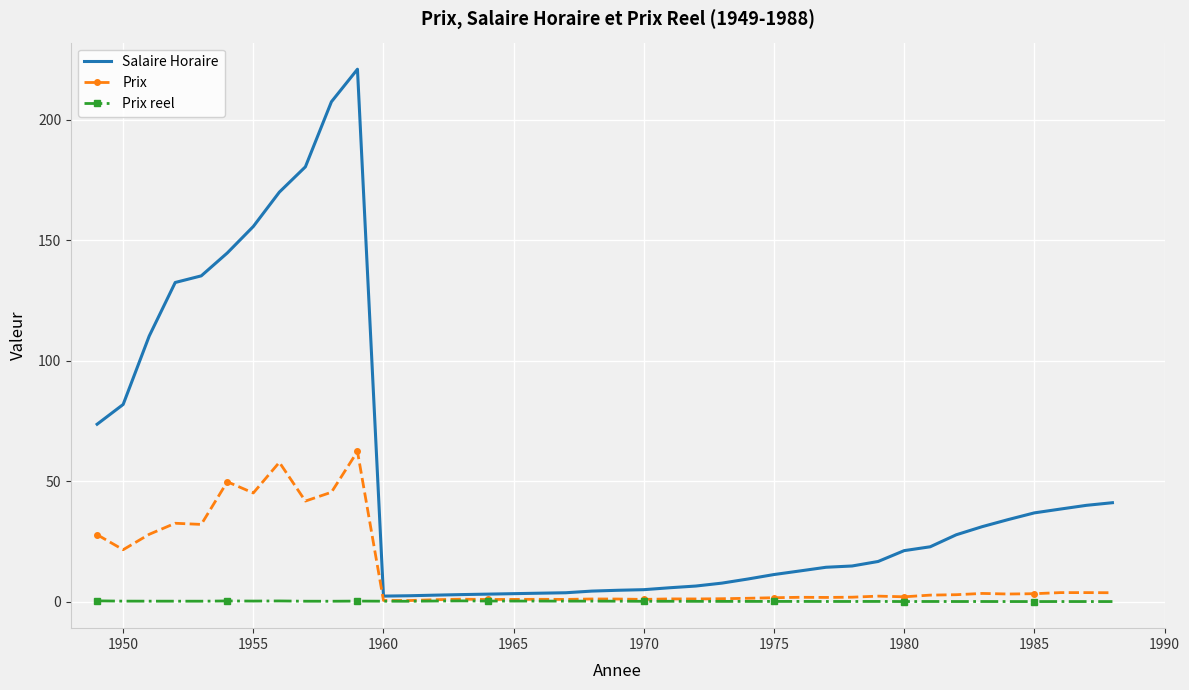

Which series has the largest total across all categories?

Salaire Horaire